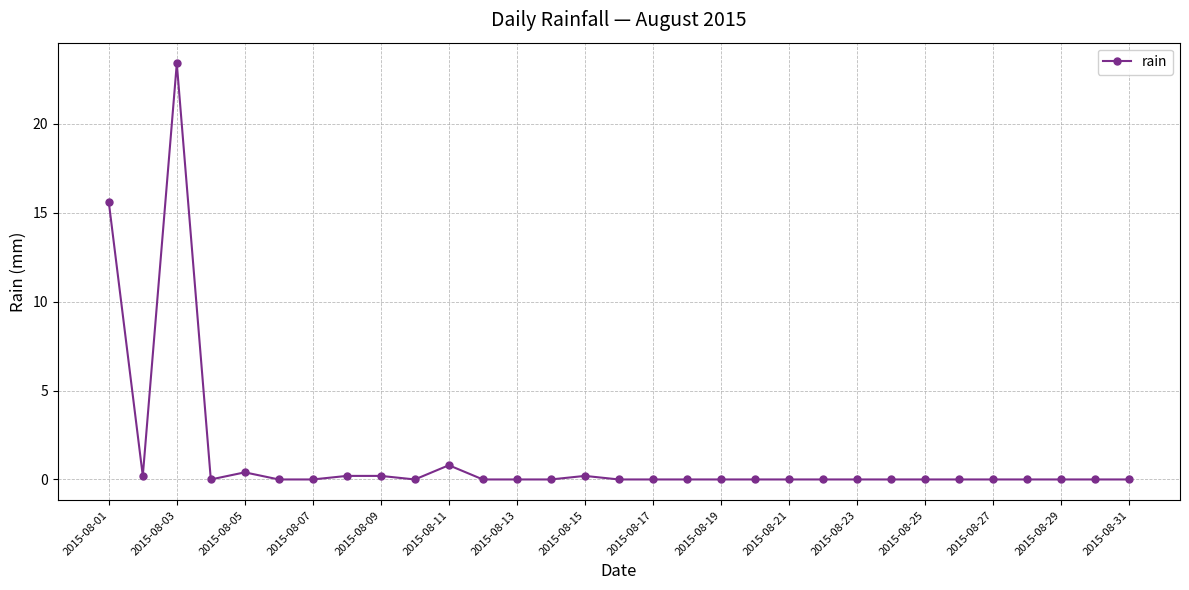

What is the greatest value displayed?

23.4